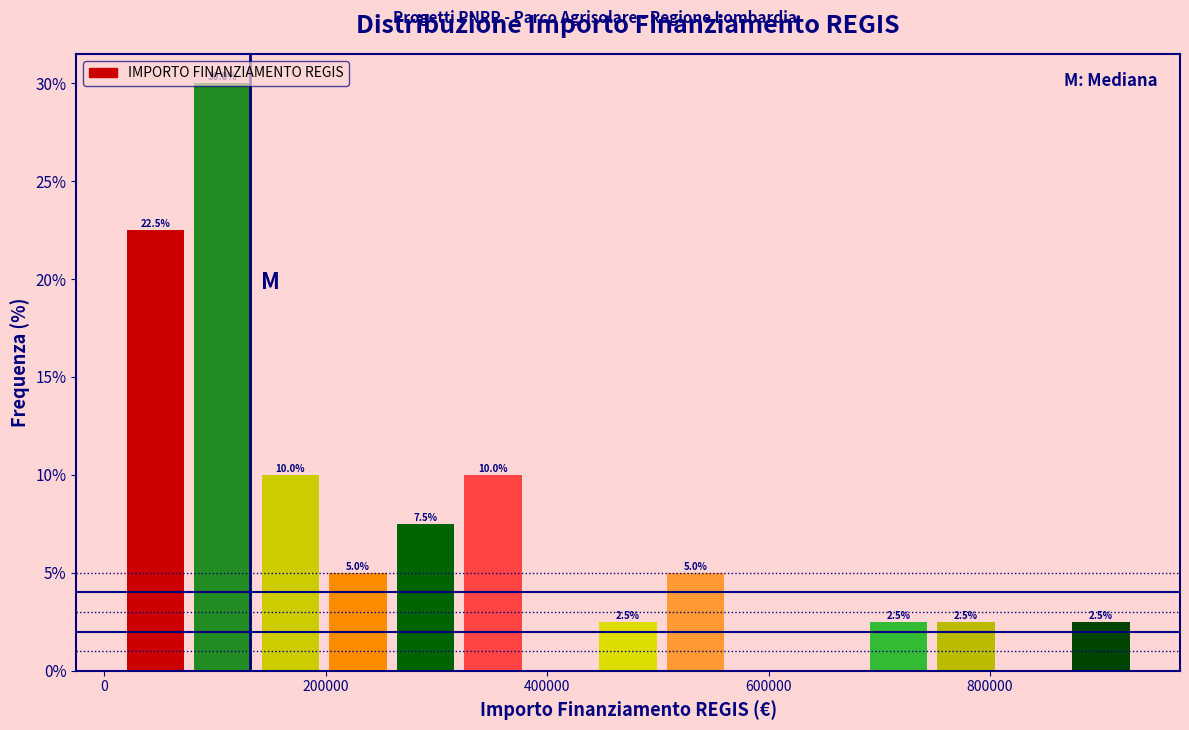

Around what value on the x-axis is the tallest bar? Give the approximate position of its centre, as read against the axis.

100000